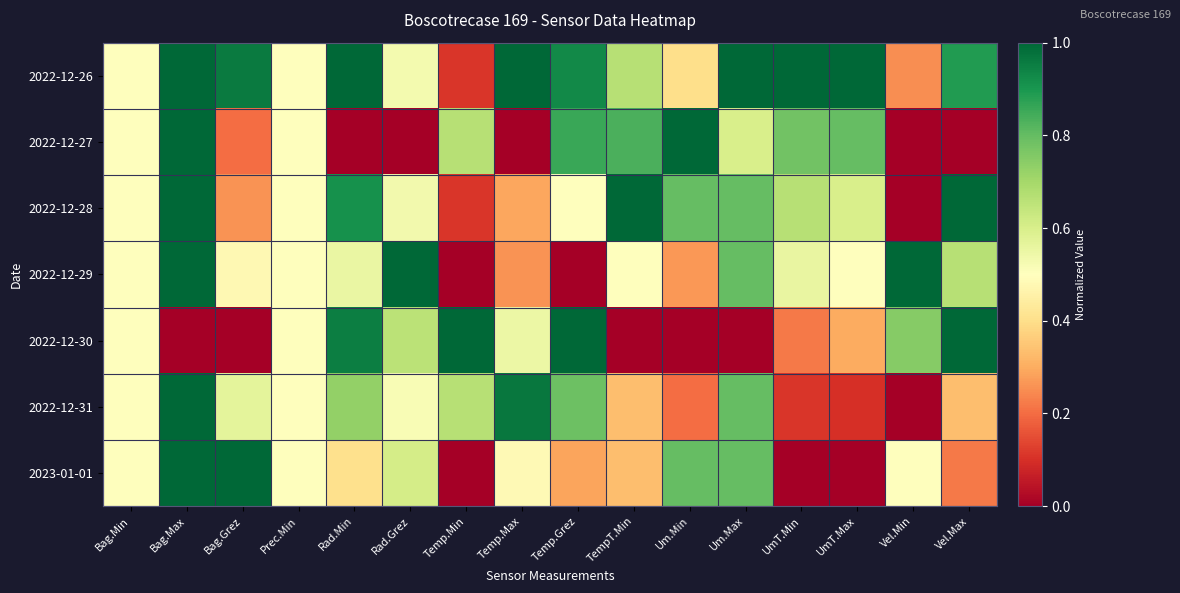

Reading left to right, list all the values displayed in this chart.

2022-12-26: Bag.Min=0.5	Bag.Max=1.0	Bag.Grez=1.0	Prec.Min=0.5	Rad.Min=1.0	Rad.Grez=0.5	Temp.Min=0.1	Temp.Max=1.0	Temp.Grez=0.9	TempT.Min=0.7	Um.Min=0.4	Um.Max=1.0	UmT.Min=1.0	UmT.Max=1.0	Vel.Min=0.2	Vel.Max=0.9
2022-12-27: Bag.Min=0.5	Bag.Max=1.0	Bag.Grez=0.2	Prec.Min=0.5	Rad.Min=0.0	Rad.Grez=0.0	Temp.Min=0.7	Temp.Max=0.0	Temp.Grez=0.9	TempT.Min=0.8	Um.Min=1.0	Um.Max=0.6	UmT.Min=0.8	UmT.Max=0.8	Vel.Min=0.0	Vel.Max=0.0
2022-12-28: Bag.Min=0.5	Bag.Max=1.0	Bag.Grez=0.3	Prec.Min=0.5	Rad.Min=0.9	Rad.Grez=0.5	Temp.Min=0.1	Temp.Max=0.3	Temp.Grez=0.5	TempT.Min=1.0	Um.Min=0.8	Um.Max=0.8	UmT.Min=0.7	UmT.Max=0.6	Vel.Min=0.0	Vel.Max=1.0
2022-12-29: Bag.Min=0.5	Bag.Max=1.0	Bag.Grez=0.5	Prec.Min=0.5	Rad.Min=0.6	Rad.Grez=1.0	Temp.Min=0.0	Temp.Max=0.3	Temp.Grez=0.0	TempT.Min=0.5	Um.Min=0.3	Um.Max=0.8	UmT.Min=0.6	UmT.Max=0.5	Vel.Min=1.0	Vel.Max=0.7
2022-12-30: Bag.Min=0.5	Bag.Max=0.0	Bag.Grez=0.0	Prec.Min=0.5	Rad.Min=1.0	Rad.Grez=0.7	Temp.Min=1.0	Temp.Max=0.5	Temp.Grez=1.0	TempT.Min=0.0	Um.Min=0.0	Um.Max=0.0	UmT.Min=0.2	UmT.Max=0.3	Vel.Min=0.7	Vel.Max=1.0
2022-12-31: Bag.Min=0.5	Bag.Max=1.0	Bag.Grez=0.6	Prec.Min=0.5	Rad.Min=0.7	Rad.Grez=0.5	Temp.Min=0.7	Temp.Max=1.0	Temp.Grez=0.8	TempT.Min=0.3	Um.Min=0.2	Um.Max=0.8	UmT.Min=0.1	UmT.Max=0.1	Vel.Min=0.0	Vel.Max=0.3
2023-01-01: Bag.Min=0.5	Bag.Max=1.0	Bag.Grez=1.0	Prec.Min=0.5	Rad.Min=0.4	Rad.Grez=0.6	Temp.Min=0.0	Temp.Max=0.5	Temp.Grez=0.3	TempT.Min=0.3	Um.Min=0.8	Um.Max=0.8	UmT.Min=0.0	UmT.Max=0.0	Vel.Min=0.5	Vel.Max=0.2